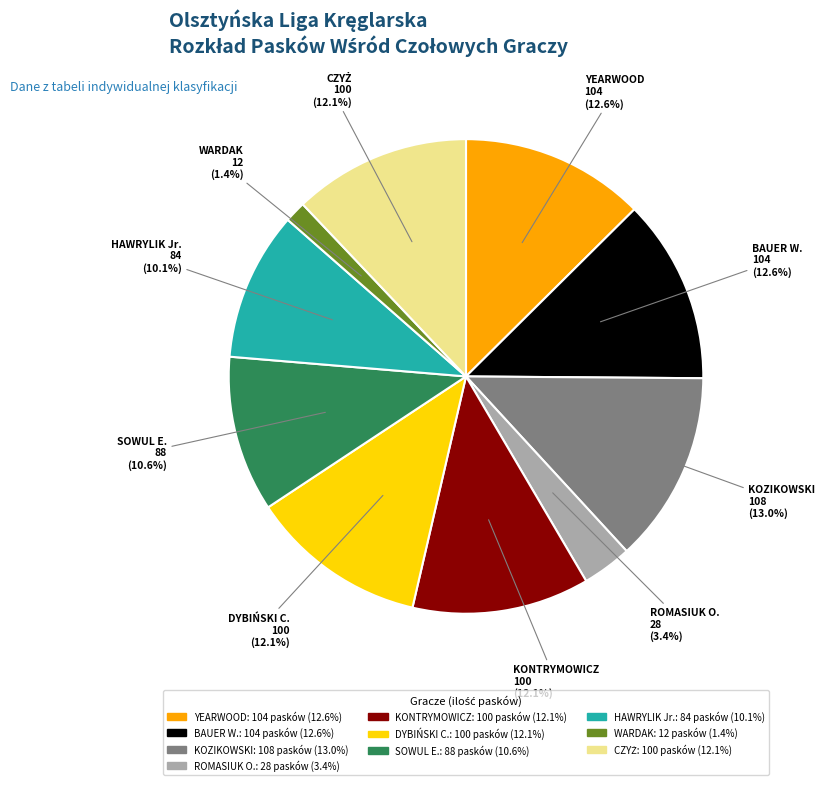

Which has a higher value, WARDAK or ROMASIUK O.?

ROMASIUK O.